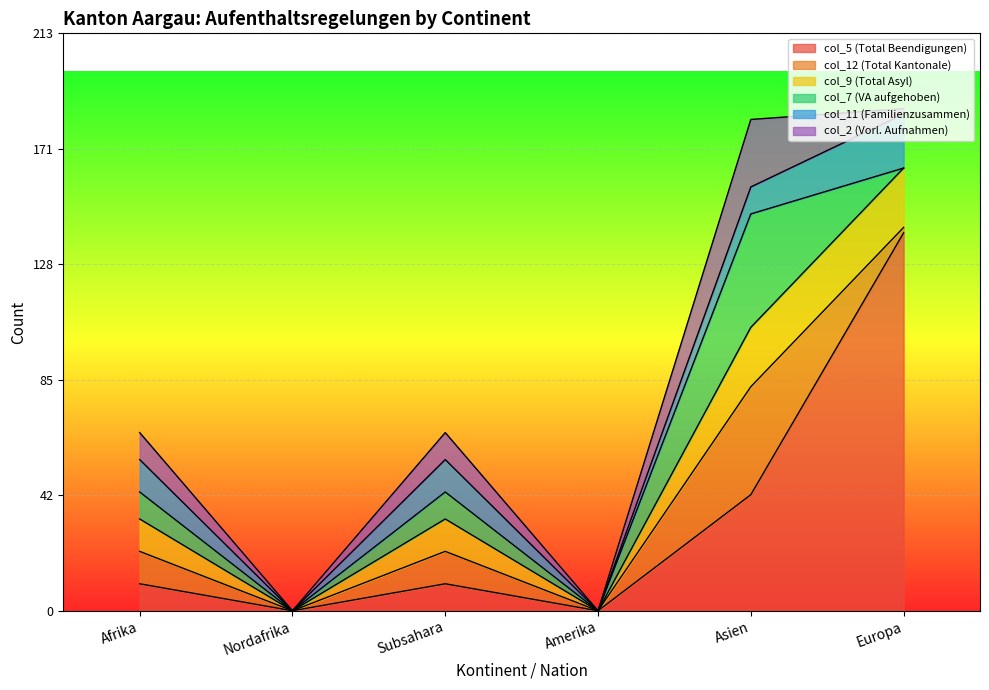

At which category is the sum across all series the highest?

Europa